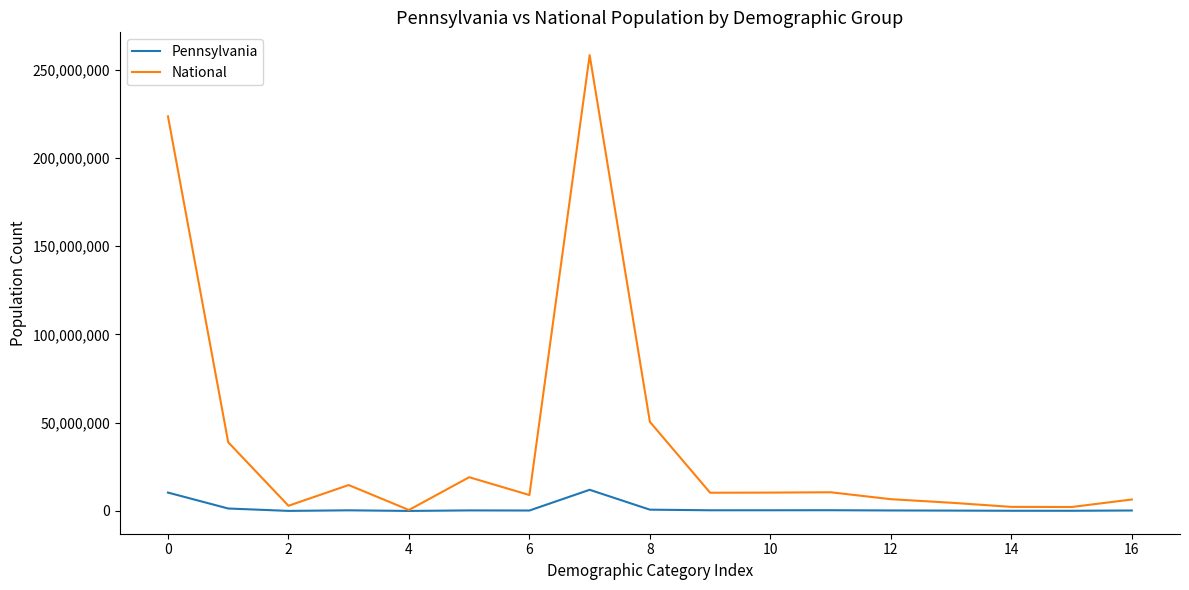

Rank the series by their maximum value, from highest to lowest.

National, Pennsylvania